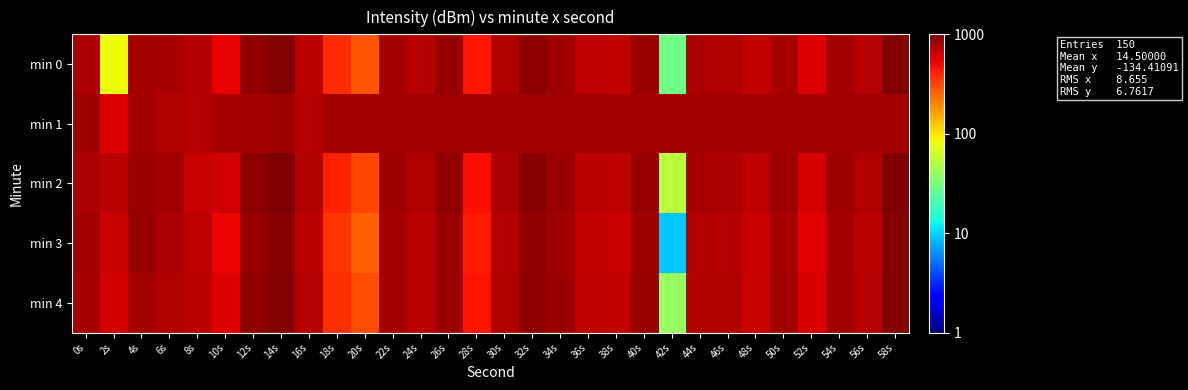

At how many categories does at least one series exceed 858?

6